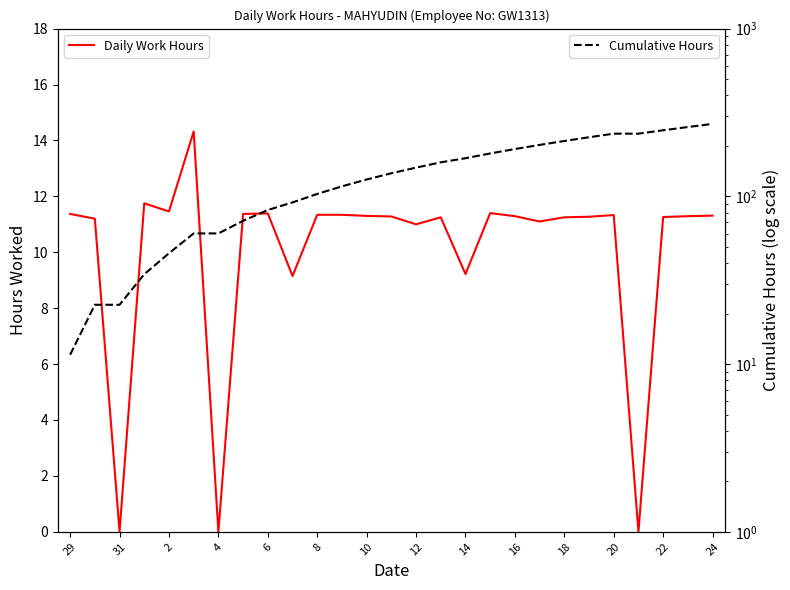

What is the sum of all Cumulative Hours values?

3723.5